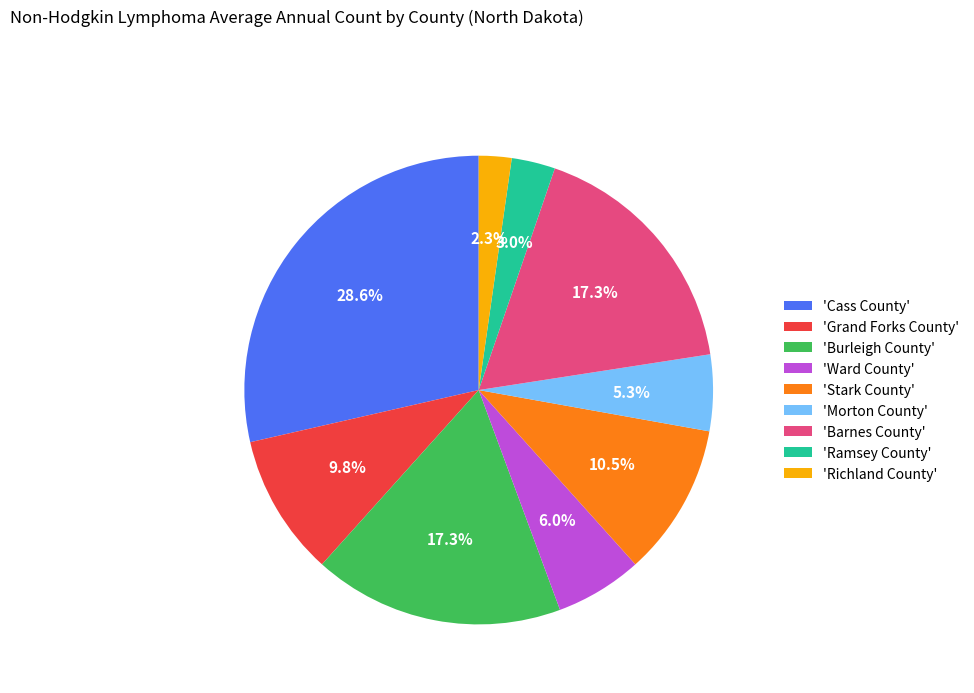

What portion of the pie excludes 'Burleigh County'?

82.7%